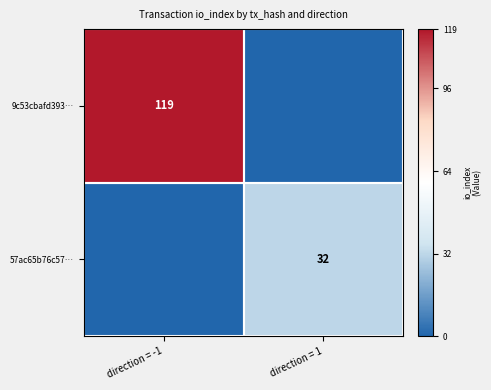

Between direction = -1 and direction = 1, which is larger?

direction = -1